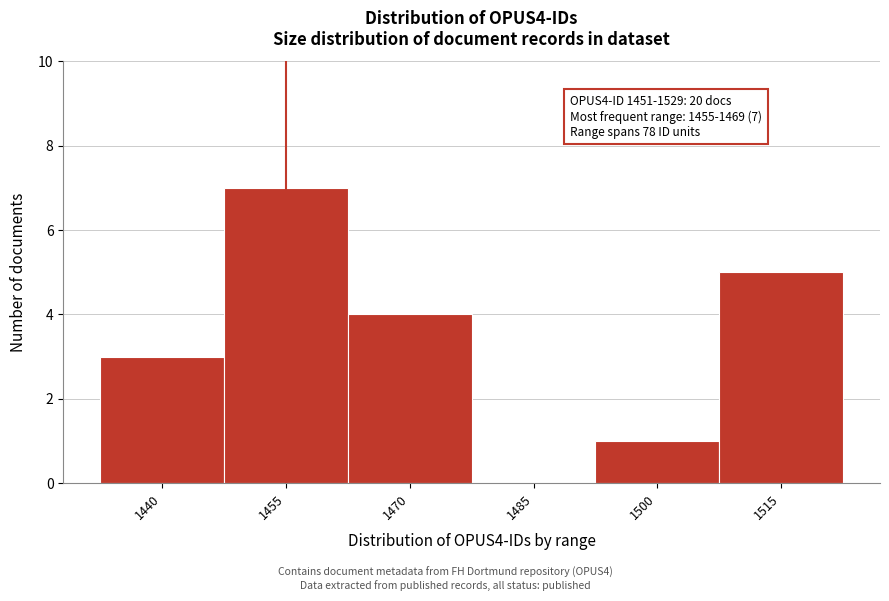

Reading left to right, what are all the values shown in this chart?

1440=3	1455=7	1470=4	1485=0	1500=1	1515=5